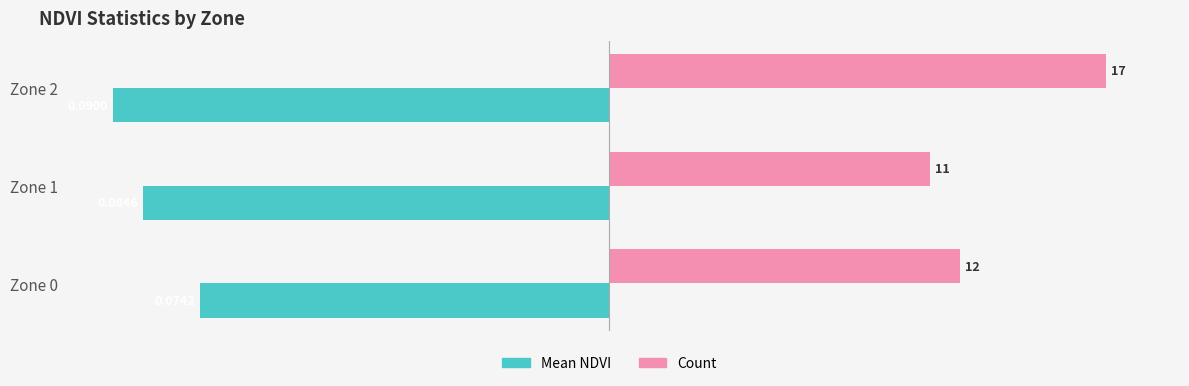

What are all the series names shown in the legend?

Mean NDVI, Count